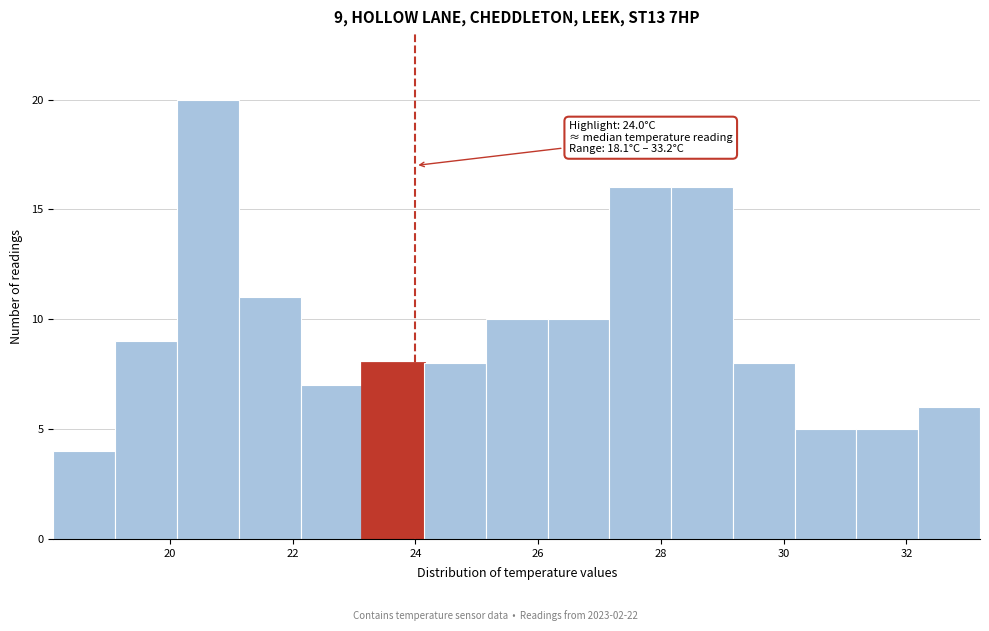

Which range on the x-axis has the tallest bar?

20.2 to 21.2